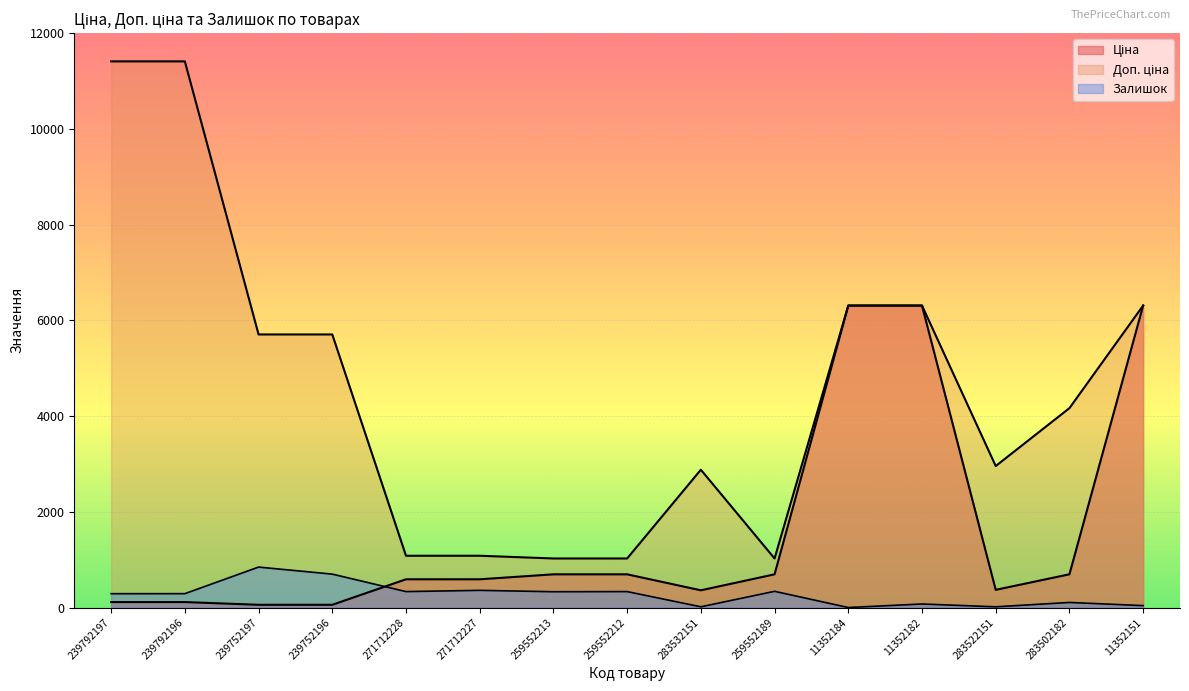

At how many categories does at least one series exceed 3951?

8